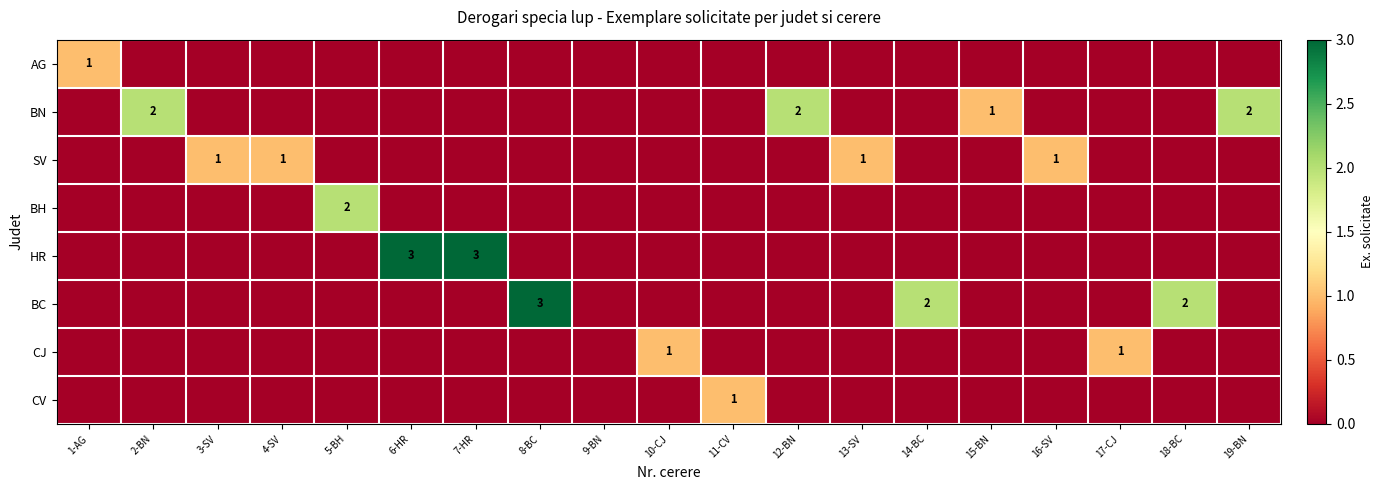

Which has a higher value, 12-BN or 15-BN?

12-BN